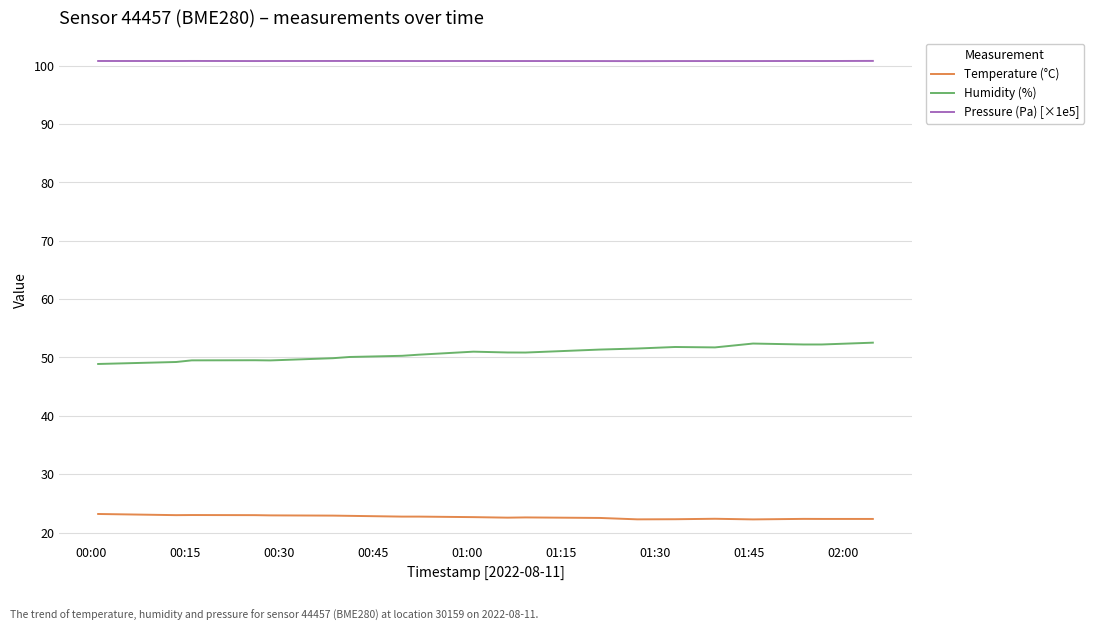

True or false: Temperature (°C) and Pressure (Pa) [×1e5] cross at least once.

False